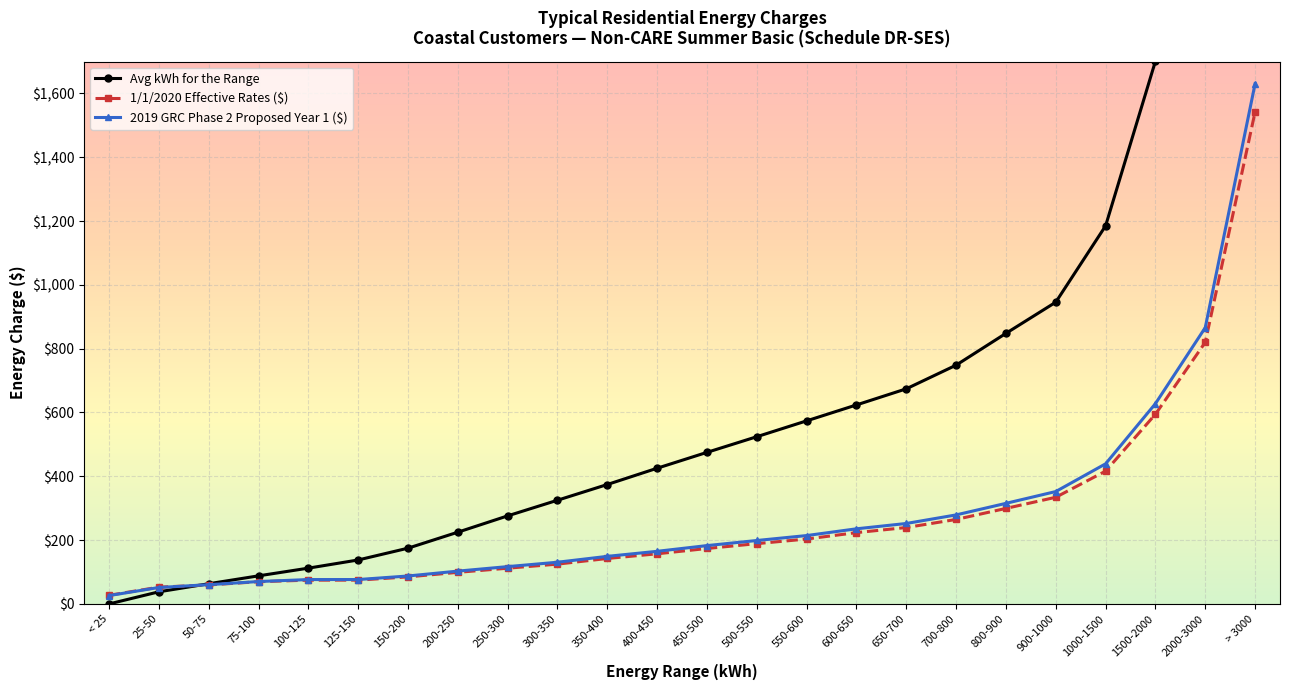

Where do Avg kWh for the Range and 1/1/2020 Effective Rates ($) first cross each other?

25-50 and 50-75